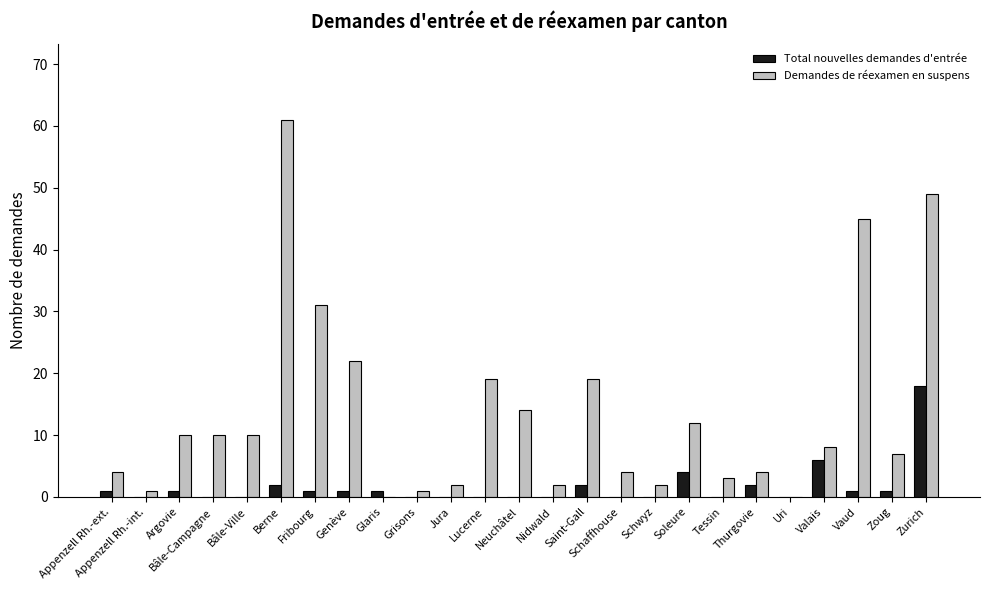

Is it true that Demandes de réexamen en suspens equals 19 at Saint-Gall?

True